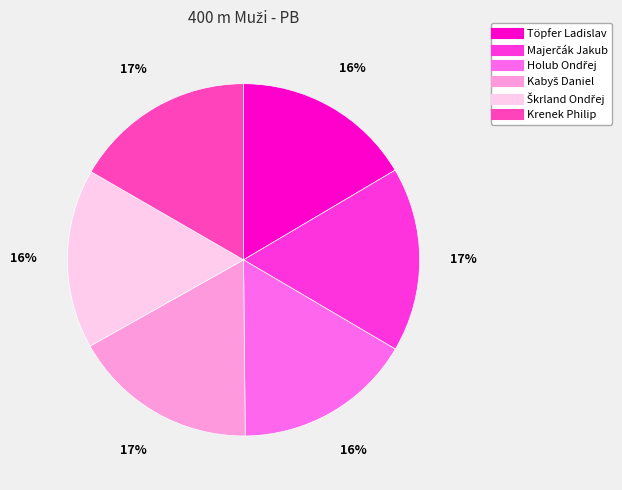

How many segments does this pie chart have?

6